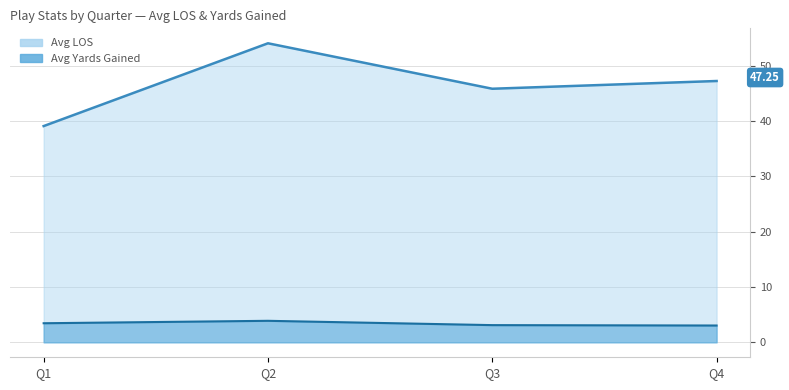

Which category has the highest value across all series?

Q2